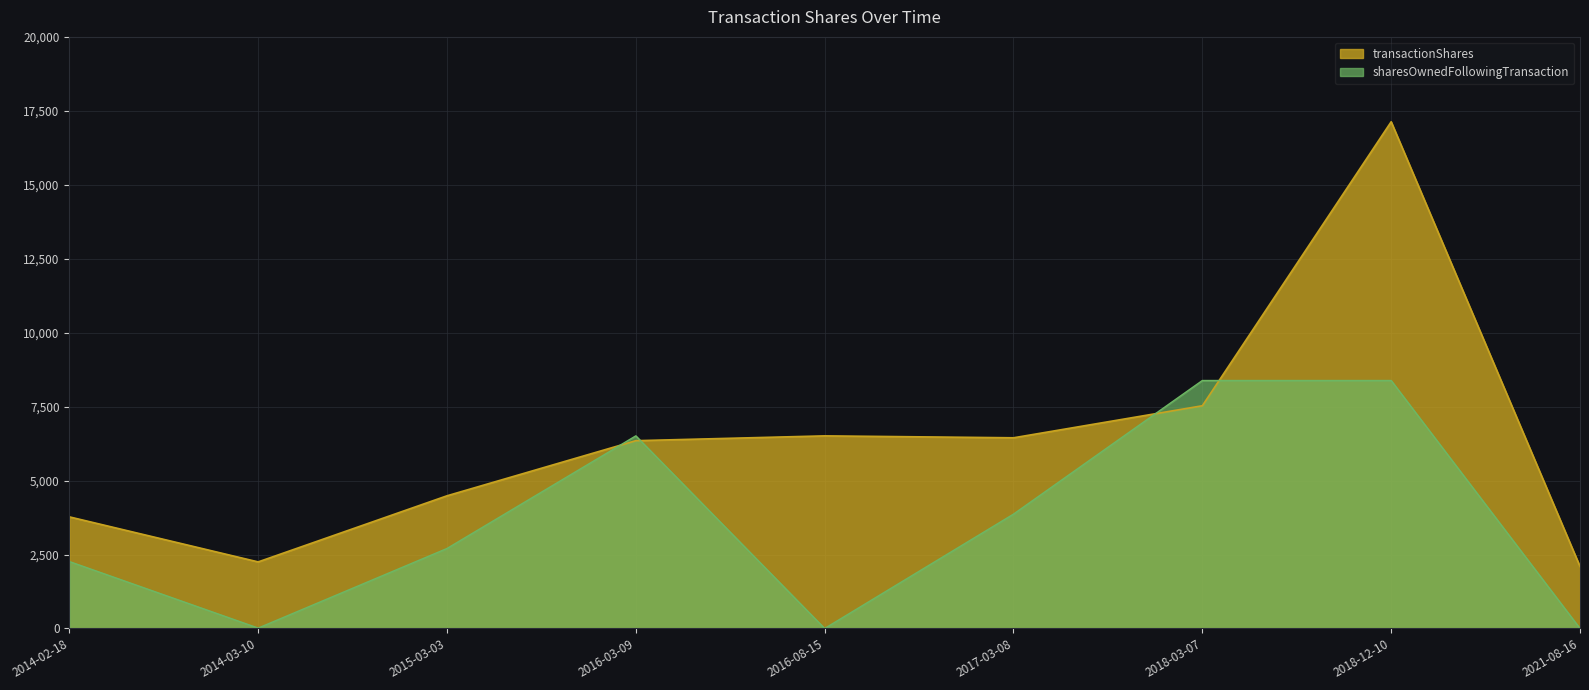

Rank the series at 2014-02-18 from lowest to highest value.

sharesOwnedFollowingTransaction, transactionShares